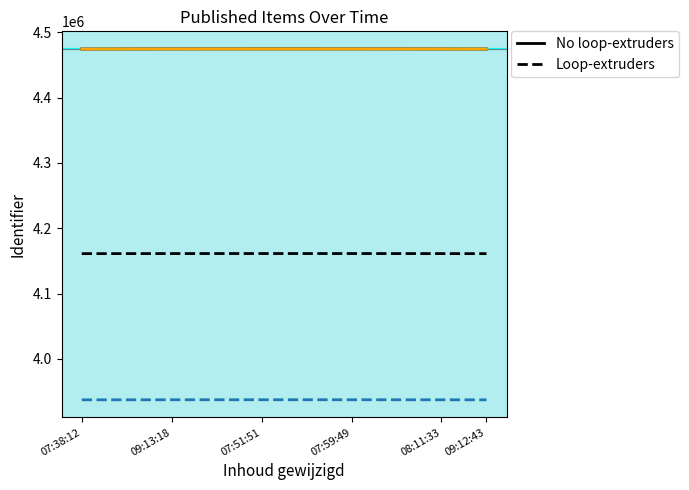

True or false: No loop-extruders and Loop-extruders intersect in this chart.

False